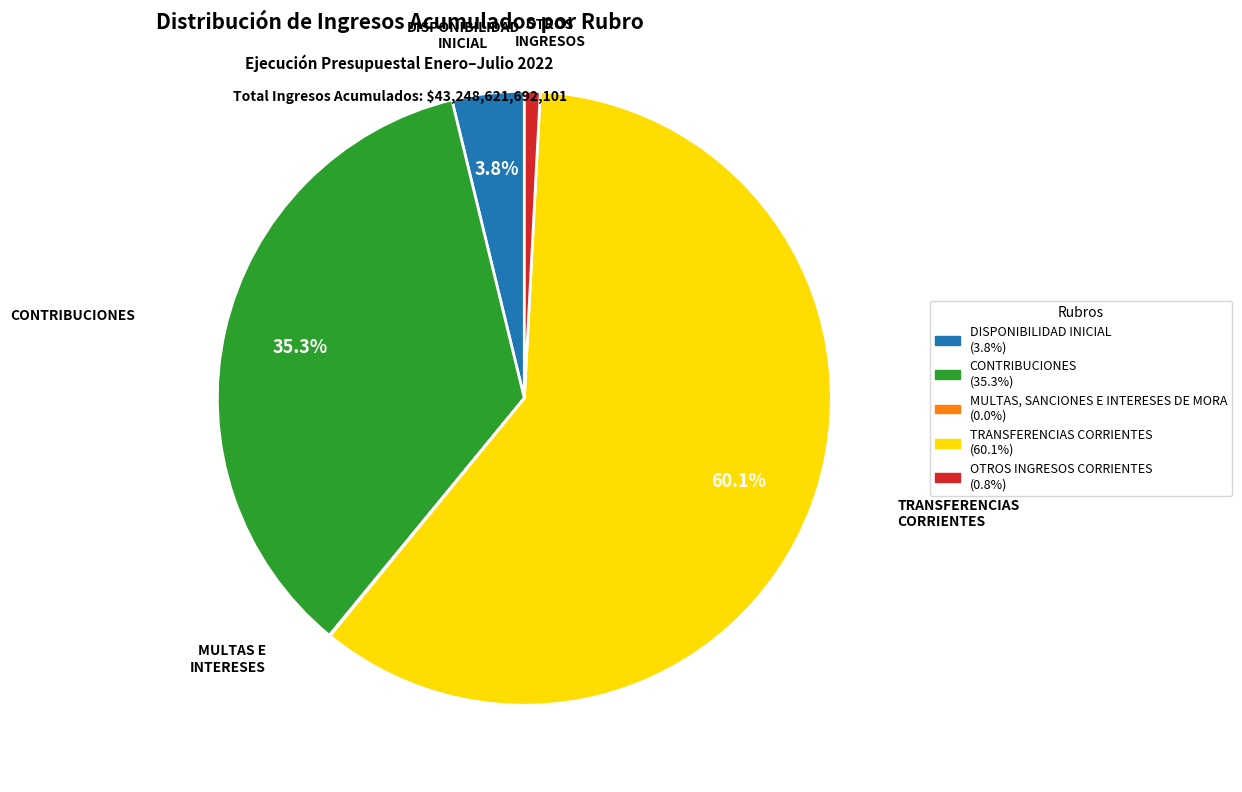

What is the ratio of the value at TRANSFERENCIAS CORRIENTES to the value at CONTRIBUCIONES?

1.7